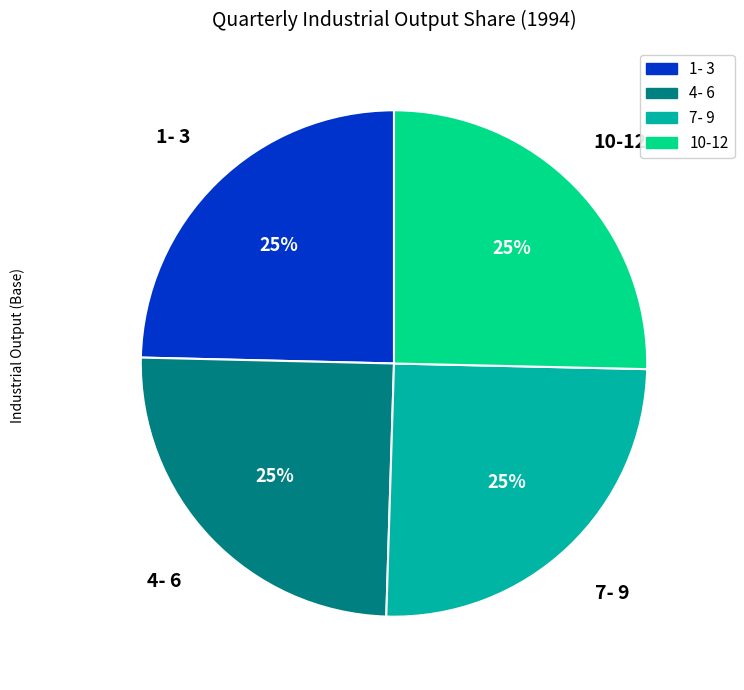

What percentage is the 1- 3 slice, to the nearest percent?

25%